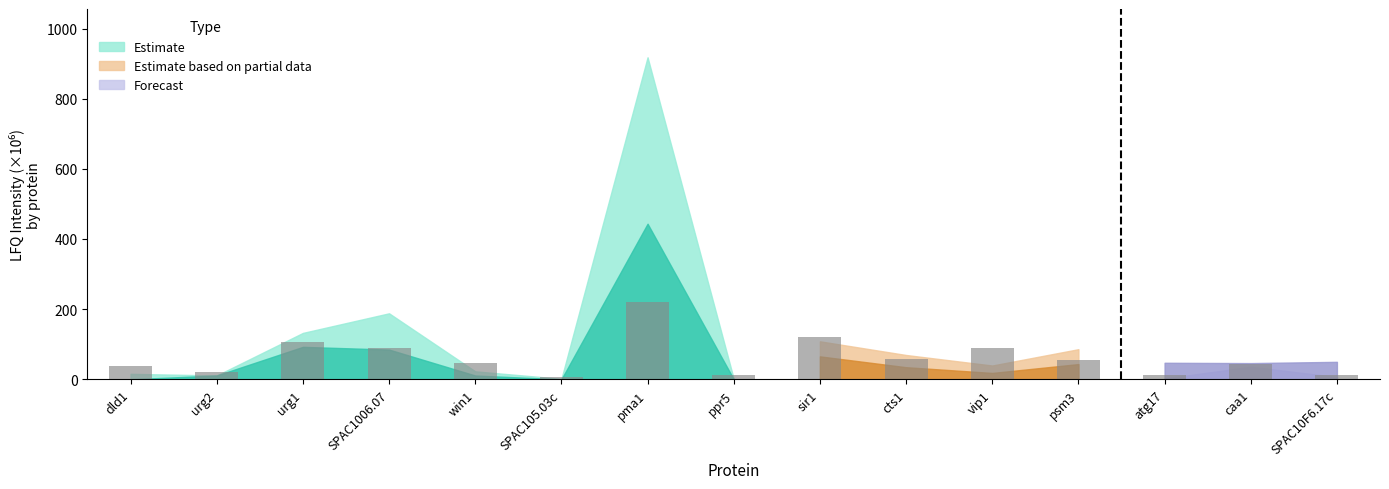

Where does the data first go above 45?

urg1